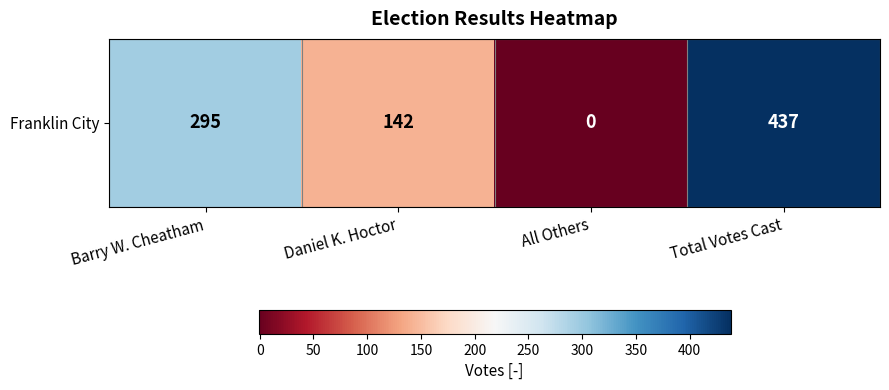

What is the change in value from Daniel K. Hoctor to Total Votes Cast?

+295